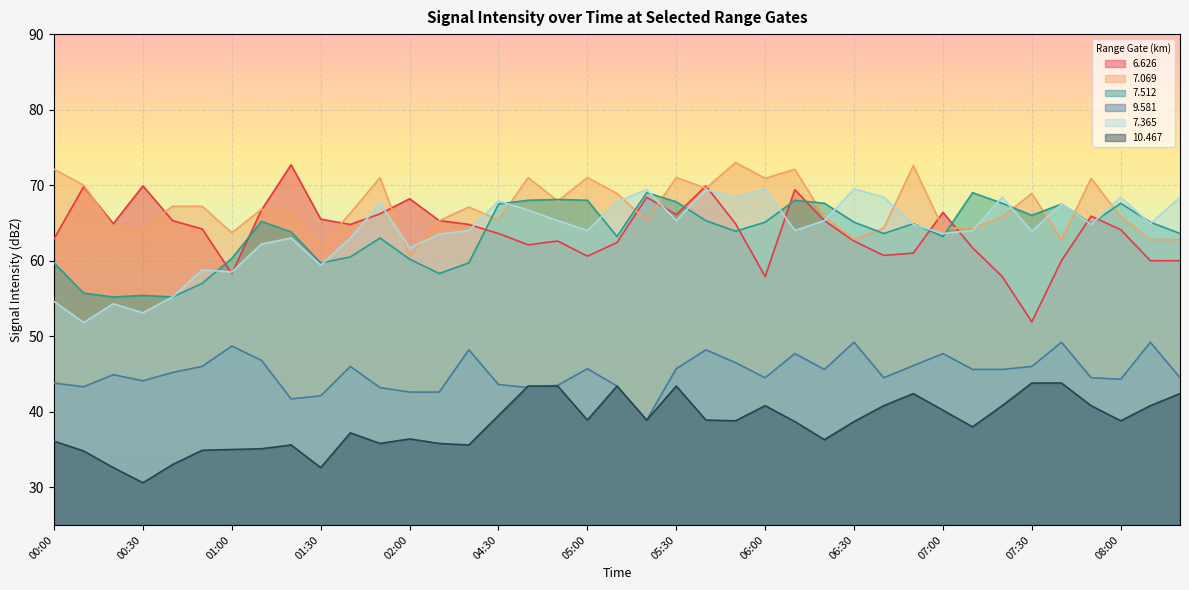

What is the minimum value shown in the chart?

30.6